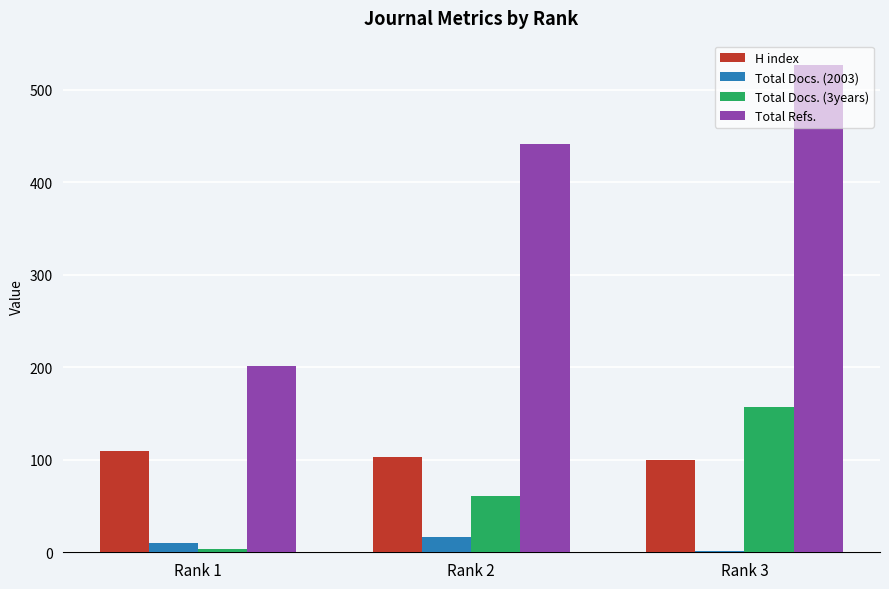

Reading left to right, list all the values displayed in this chart.

H index: Rank 1=110	Rank 2=103	Rank 3=100
Total Docs. (2003): Rank 1=10	Rank 2=16	Rank 3=1
Total Docs. (3years): Rank 1=4	Rank 2=61	Rank 3=157
Total Refs.: Rank 1=202	Rank 2=442	Rank 3=527